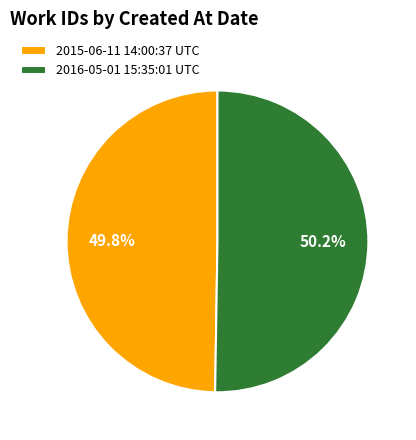

How many segments does this pie chart have?

2